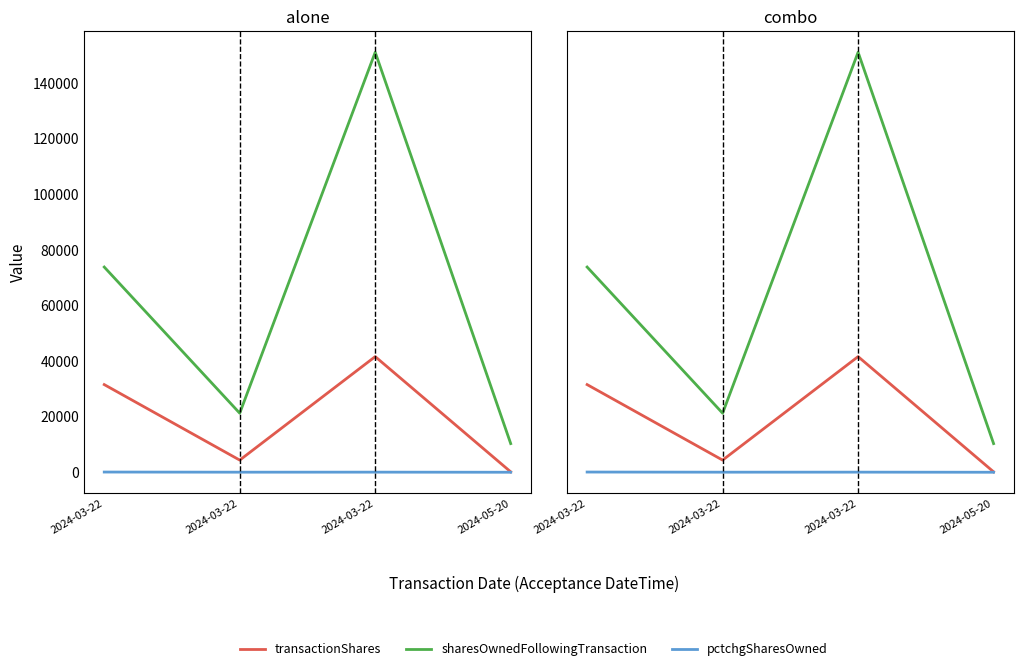

True or false: pctchgSharesOwned has a value of 6 at 2024-03-22.

False